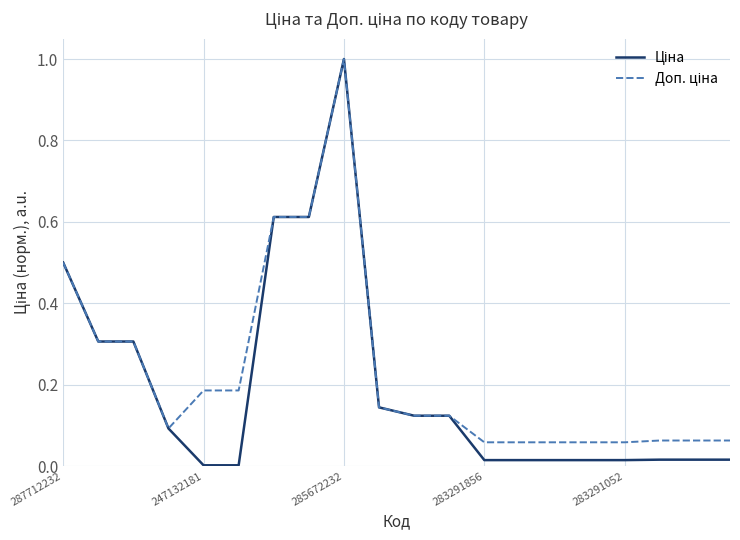

What is the maximum value shown in the chart?

1.0